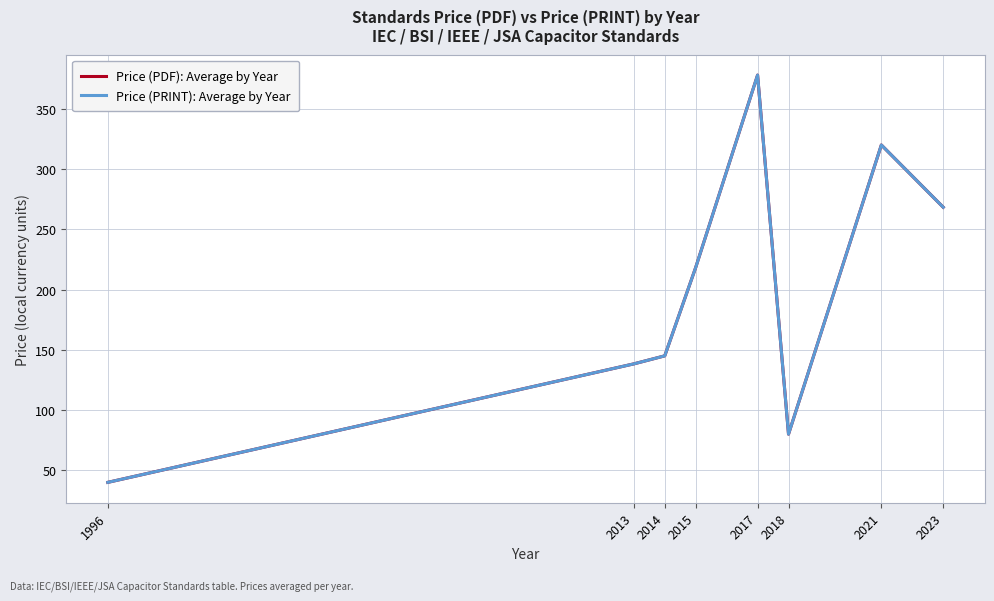

Does the chart display data point markers on the line(s)?

No